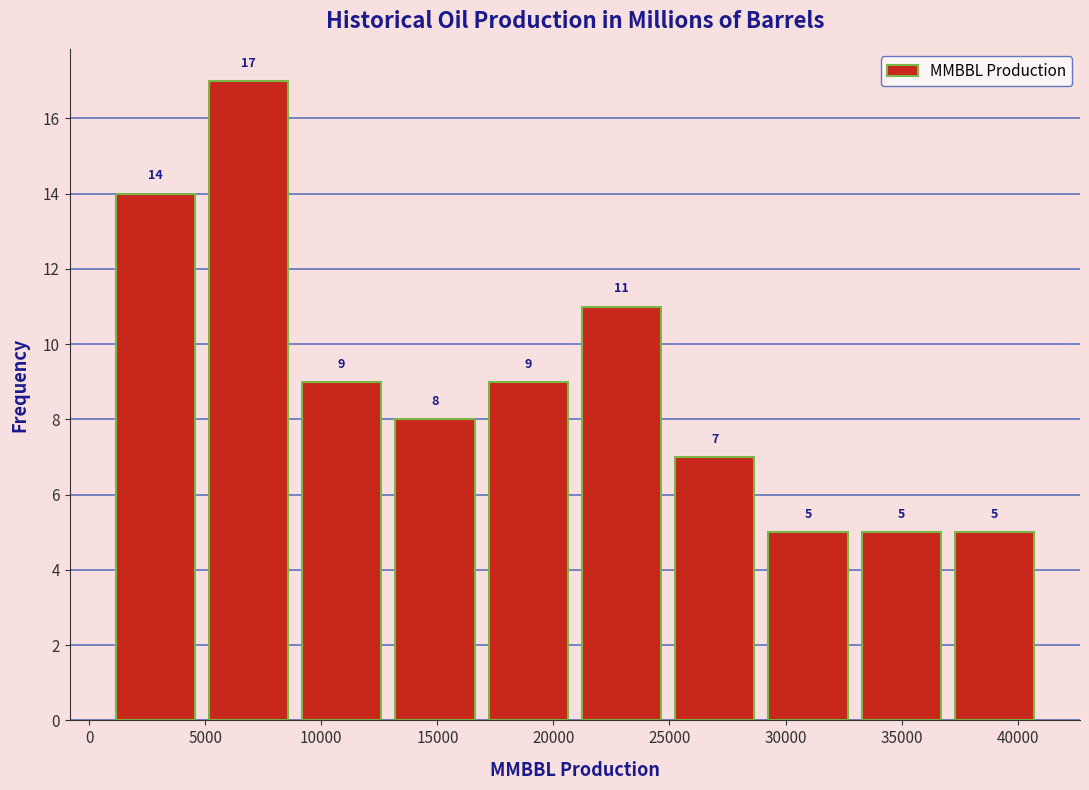

Reading left to right, list every bar in this chart as the range it spans on the x-axis followed by its height. The bar edges are not printed on the chart, so give them approximately, as read against the axis.

1000 to 5000: 14
5000 to 9000: 17
9000 to 13000: 9
13000 to 17000: 8
17000 to 21000: 9
21000 to 25000: 11
25000 to 29000: 7
29000 to 33000: 5
33000 to 37000: 5
37000 to 41000: 5